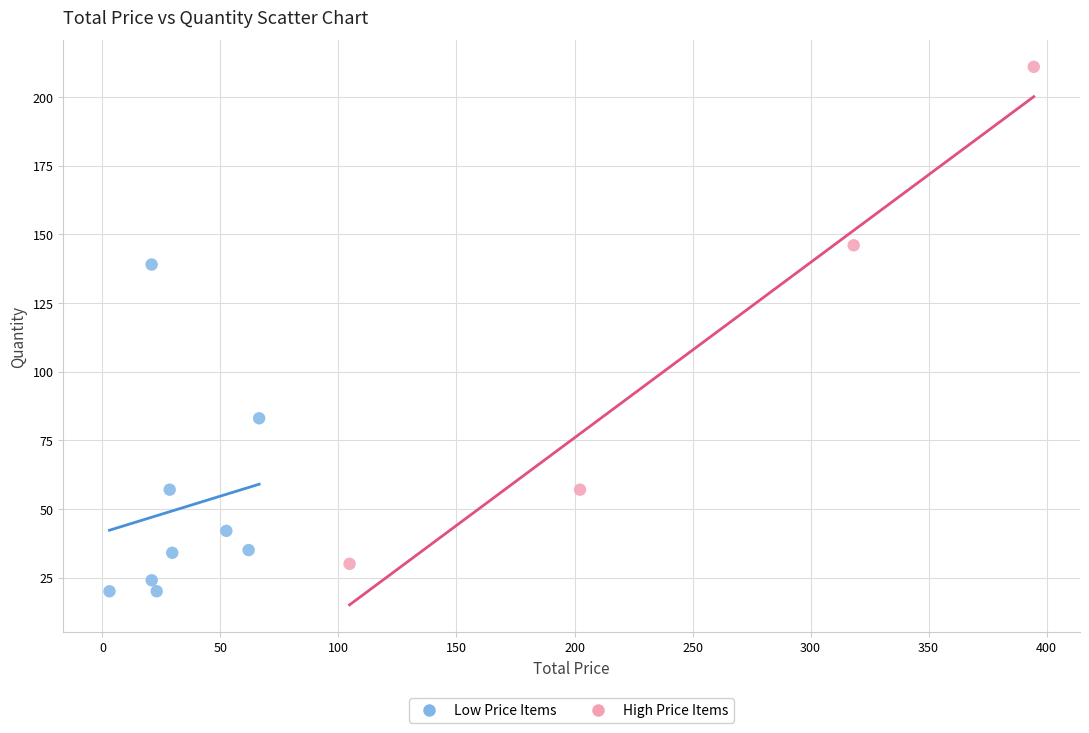

Which series contains the lowest Y value?

Low Price Items